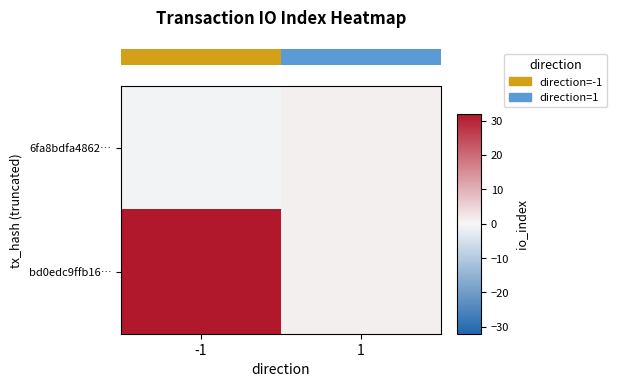

Which series changed the most between -1 and 1?

row_1